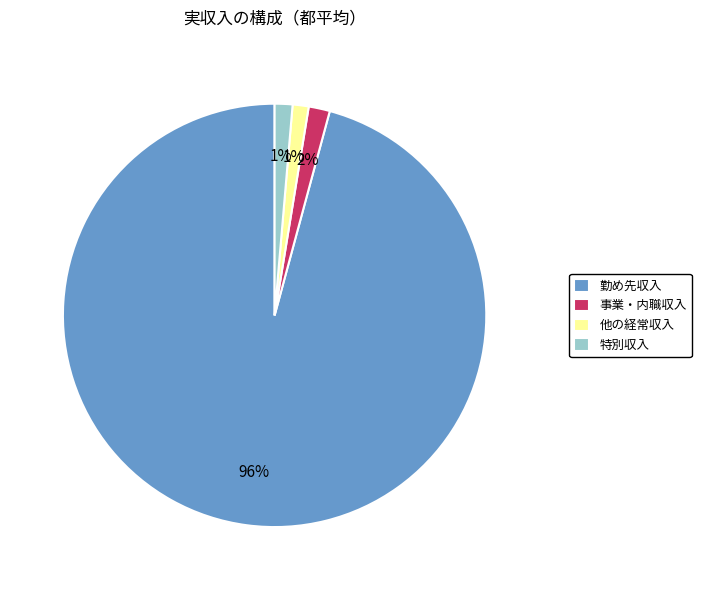

Combined, do 他の経常収入 and 勤め先収入 account for over 50%?

Yes